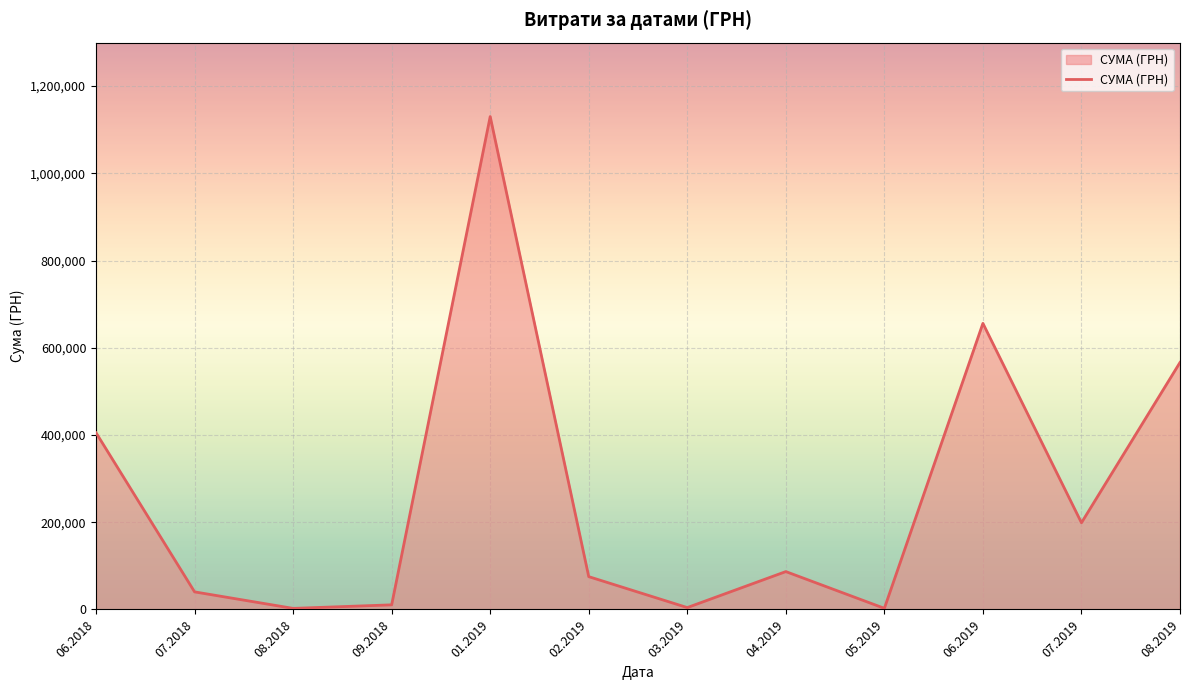

At which category does the data reach its first local peak?

01.2019